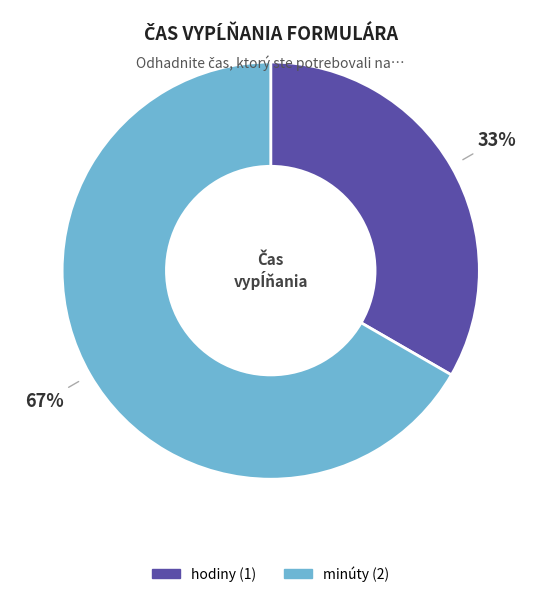

What is the majority slice?

minúty